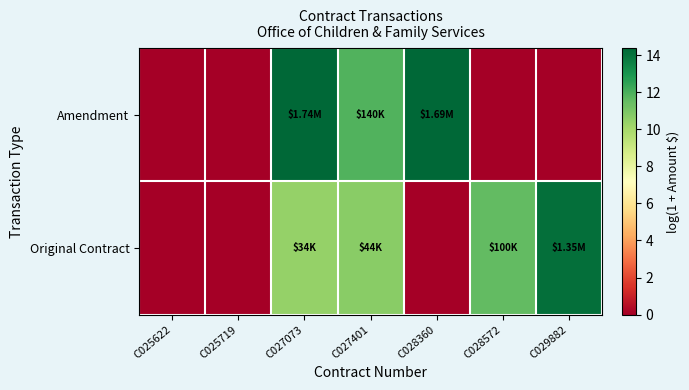

Which series has the largest range (max minus min)?

Amendment